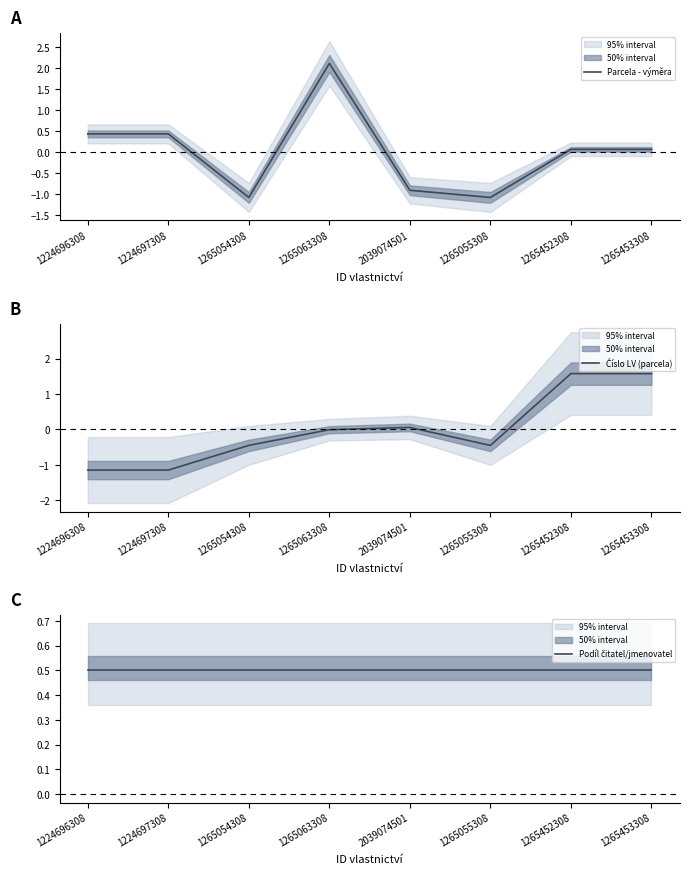

At which category is the sum across all series the highest?

1265063308